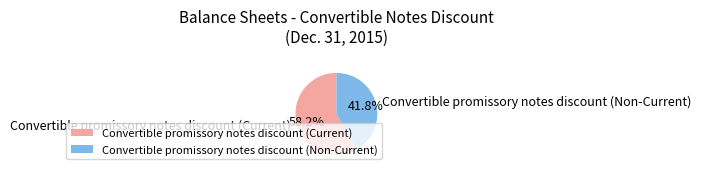

Does Convertible promissory notes discount (Non-Current) represent more than half of the total?

No